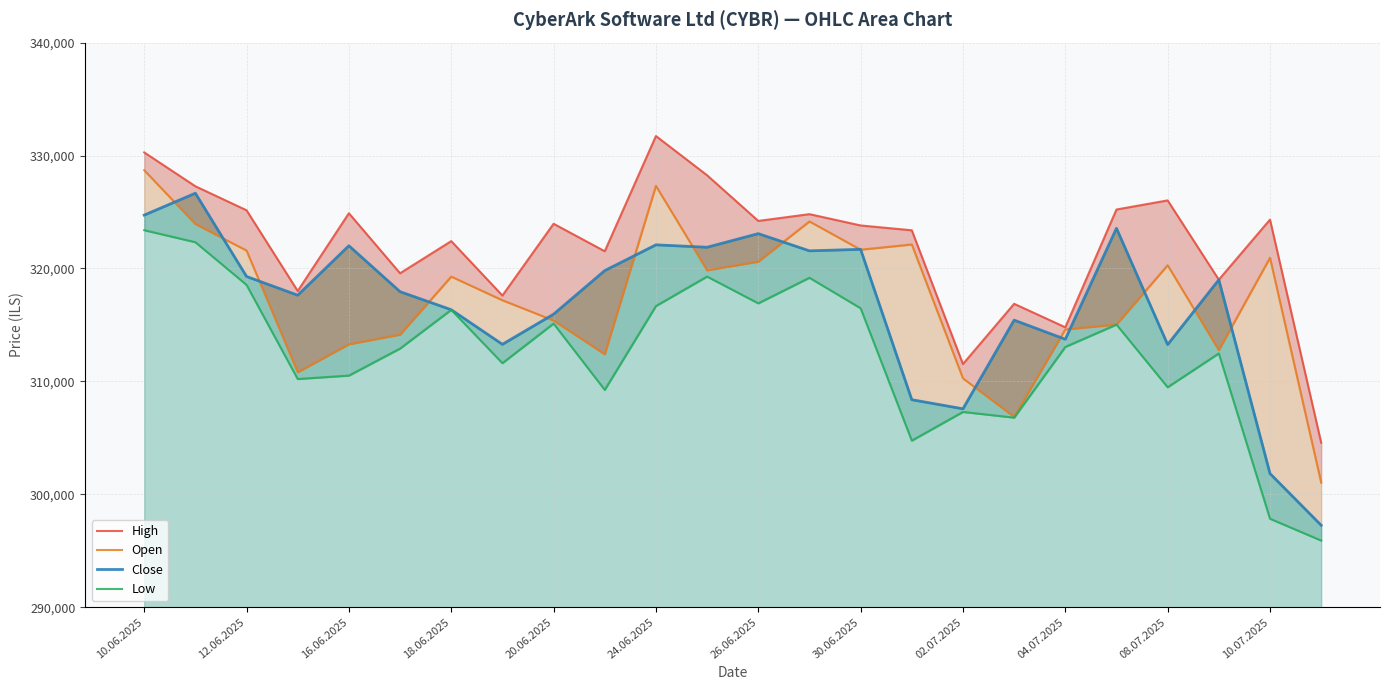

True or false: Open and Low cross at least once.

False